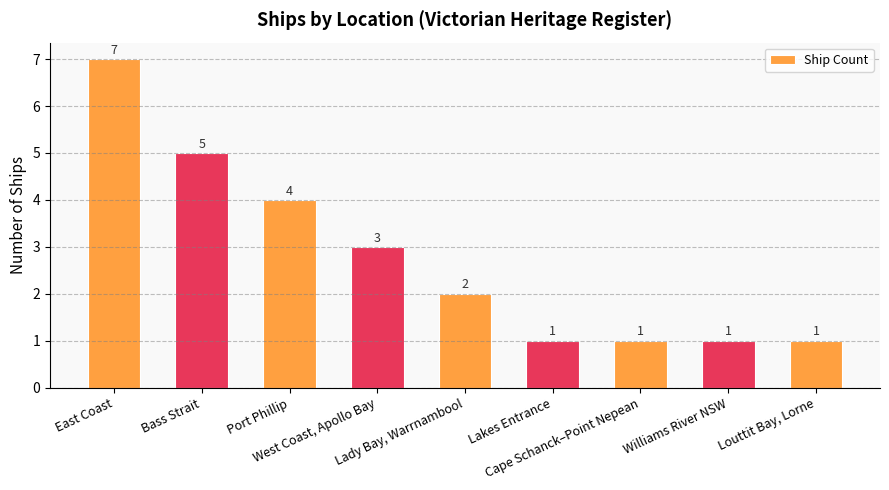

What is the value of the 6th bar from the left?

1